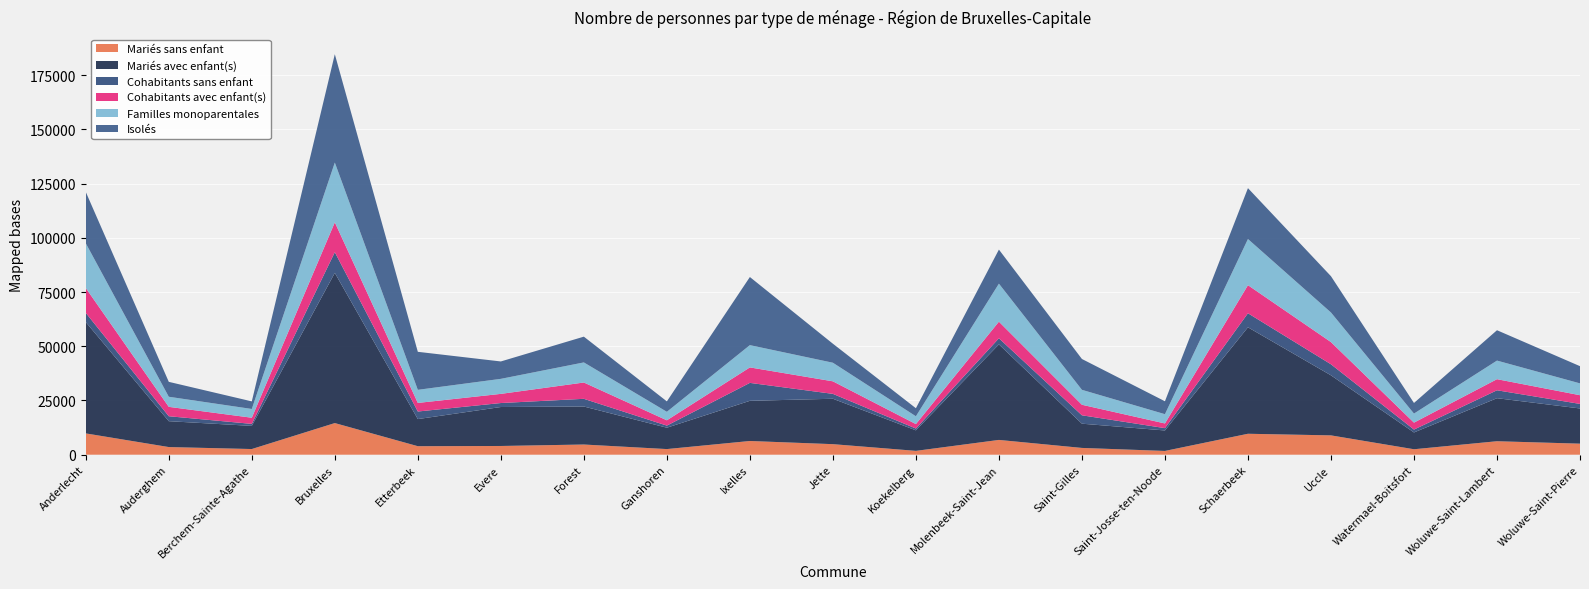

Reading right to left, transcribe all the data shown in this chart.

Mariés sans enfant: 5089	6211	2515	8910	9654	1737	3126	6816	1772	4862	6322	2596	4698	4024	3923	14583	2612	3527	9821
Mariés avec enfant(s): 16229	19843	7741	27686	49086	9436	11177	44048	9465	20931	18521	9852	17519	17965	12499	69244	10674	11927	51324
Cohabitants sans enfant: 2097	3649	1331	5088	6472	1080	3867	2812	828	2254	8269	967	3546	1833	3491	9537	925	2283	4235
Cohabitants avec enfant(s): 4012	5116	3196	10237	12947	2156	4857	7654	2055	5783	7136	2448	7520	4223	3954	13763	2836	4325	11465
Familles monoparentales: 5454	8570	4181	13645	21276	4273	6881	17528	3601	8571	10269	3918	9262	6927	6041	27563	4039	4655	20639
Isolés: 7934	13995	4881	16727	23457	5955	14218	15706	3700	8764	31397	4805	11879	8018	17527	49940	3496	6870	23636